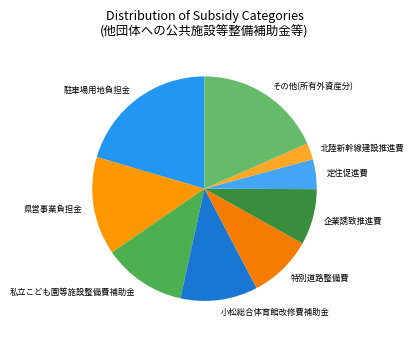

Approximately how many times larger is the value at 特別道路整備費 compared to その他(所有外資産分)?

0.5